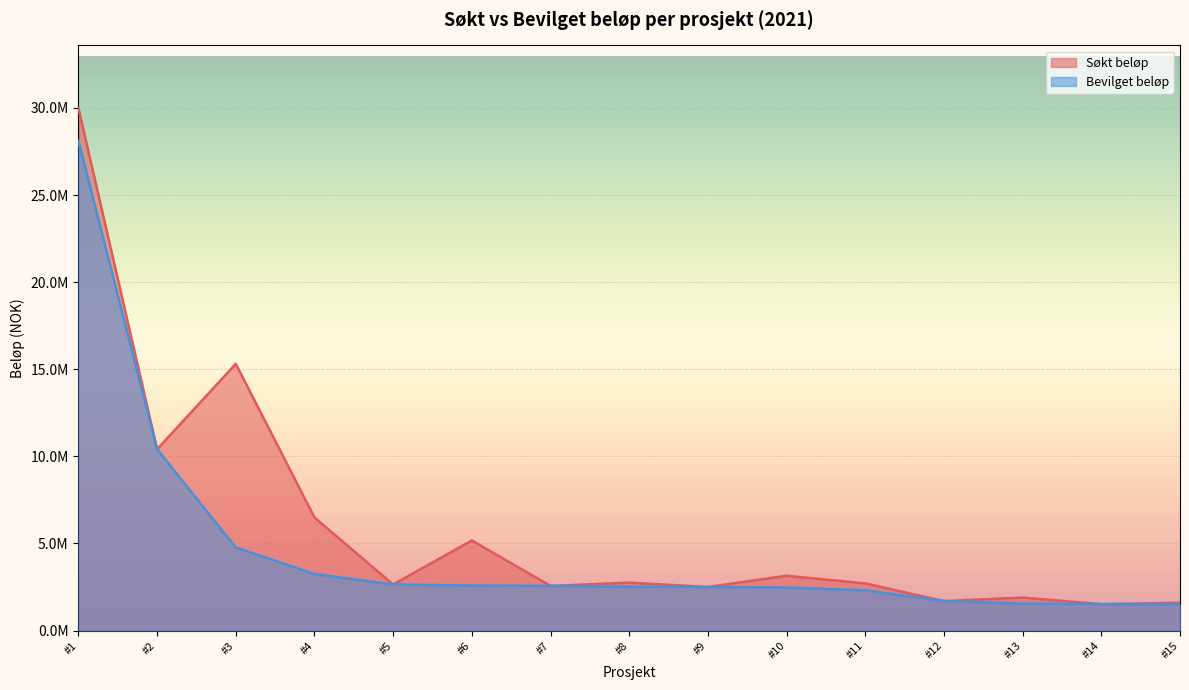

The value of Bevilget beløp at #11 is 3619093. True or false?

False